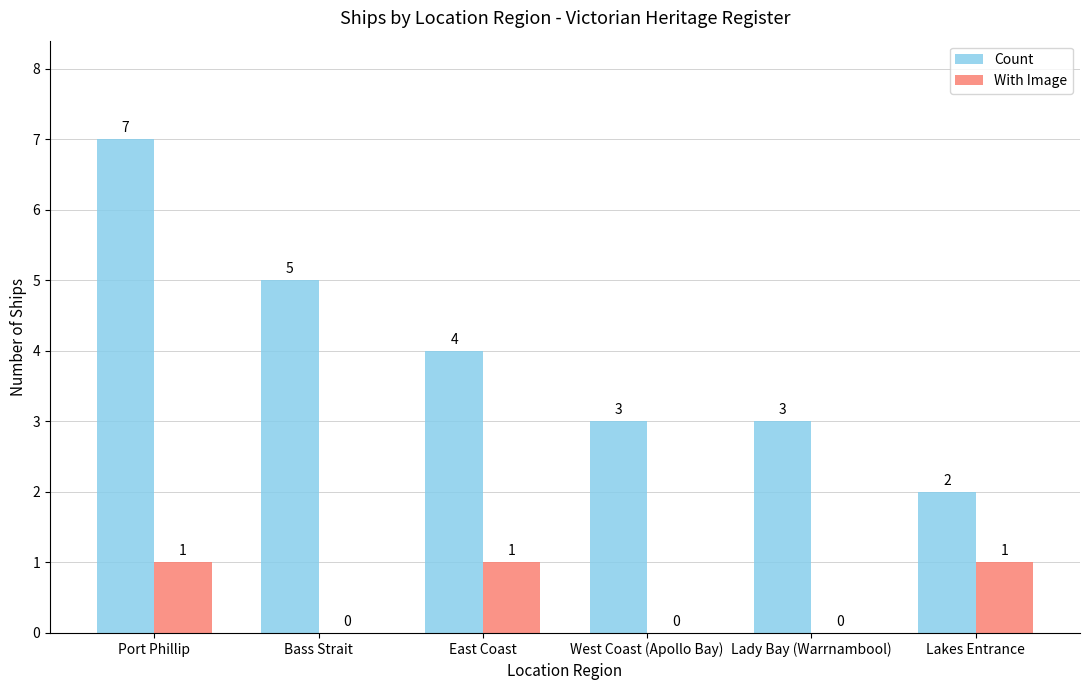

The Count series shows 2 at East Coast. True or false?

False